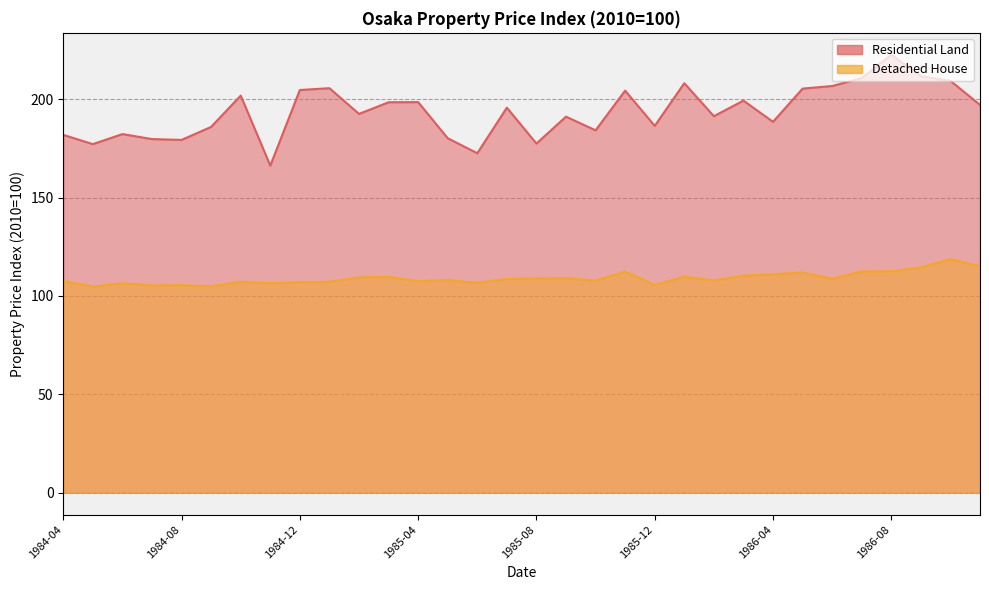

The Detached House series shows 68.8 at 1985-12. True or false?

False